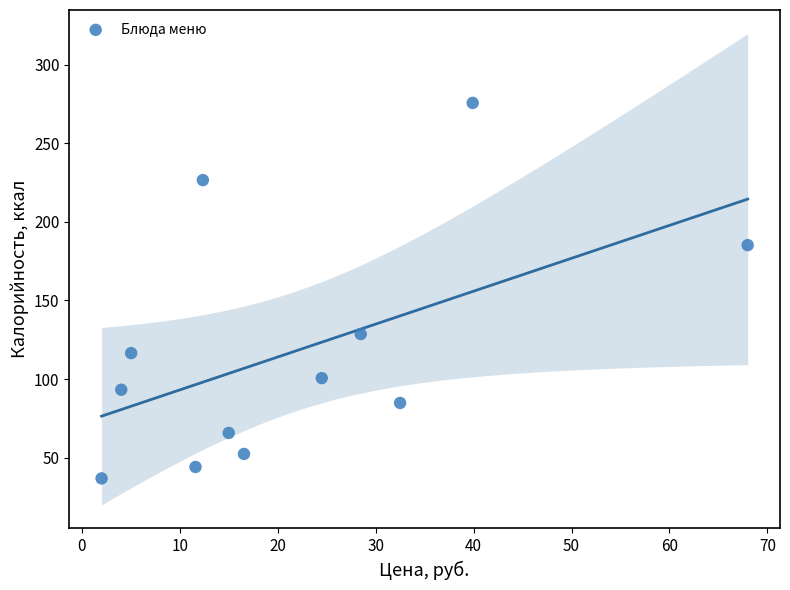

What is the range of Y values (max minus min)?

238.9